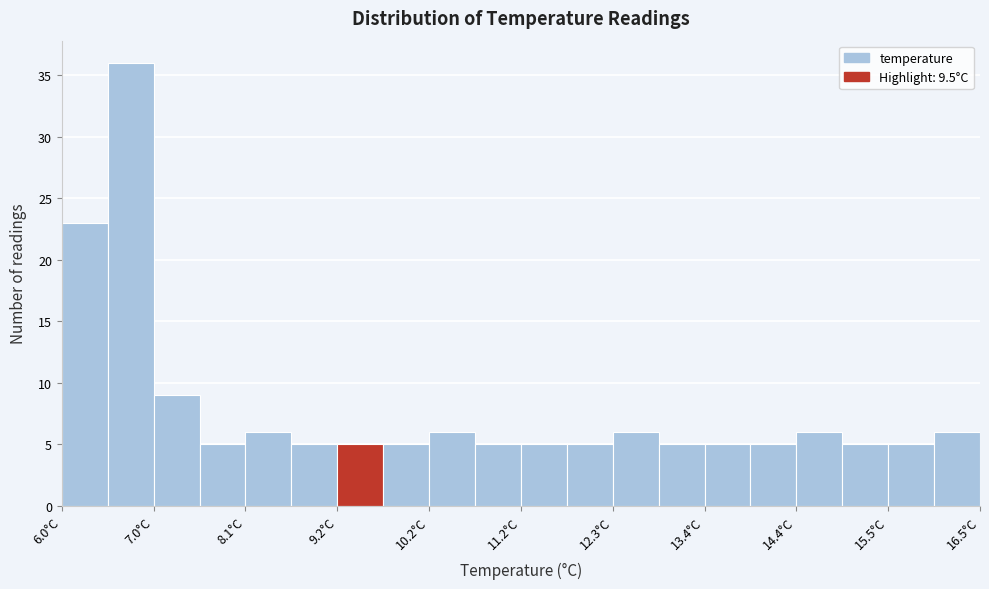

Around what value on the x-axis is the tallest bar? Give the approximate position of its centre, as read against the axis.

6.8